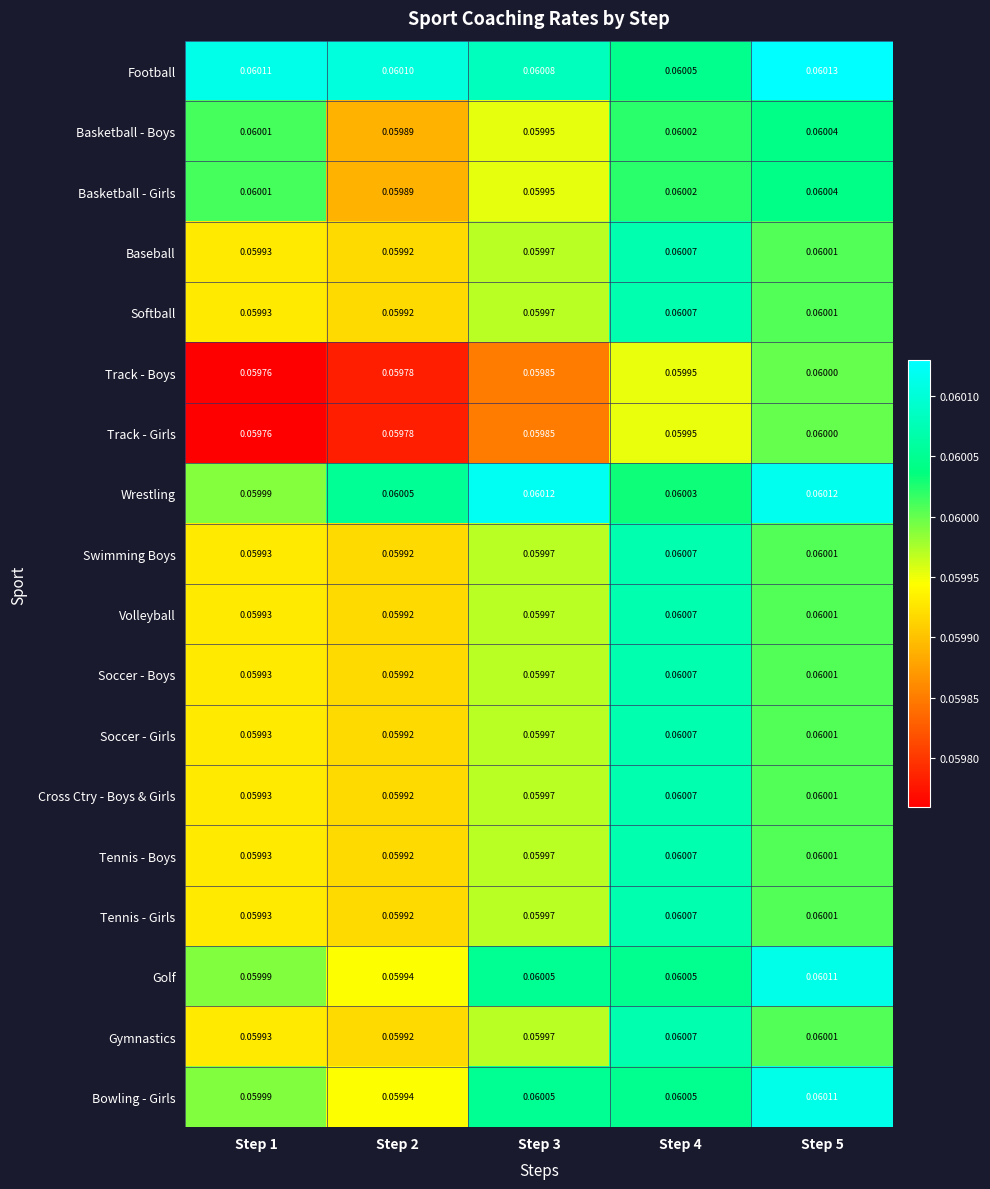

Which series has the largest total across all categories?

Football